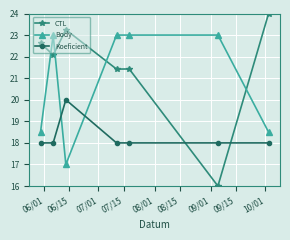

What is the value of the CTL point at the 6th from the left?

16.0